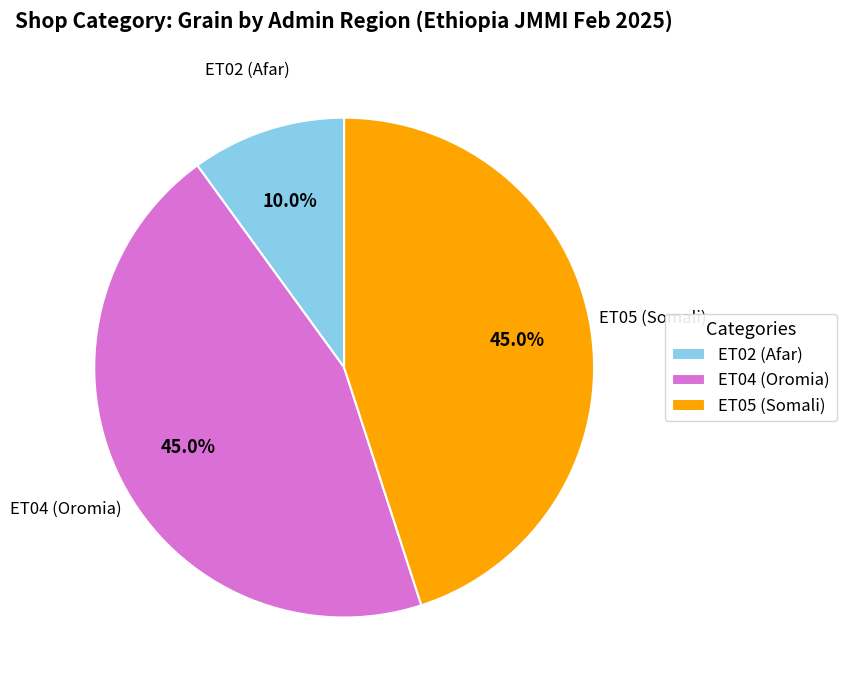

To the nearest percent, what percentage of the pie is ET02?

10%